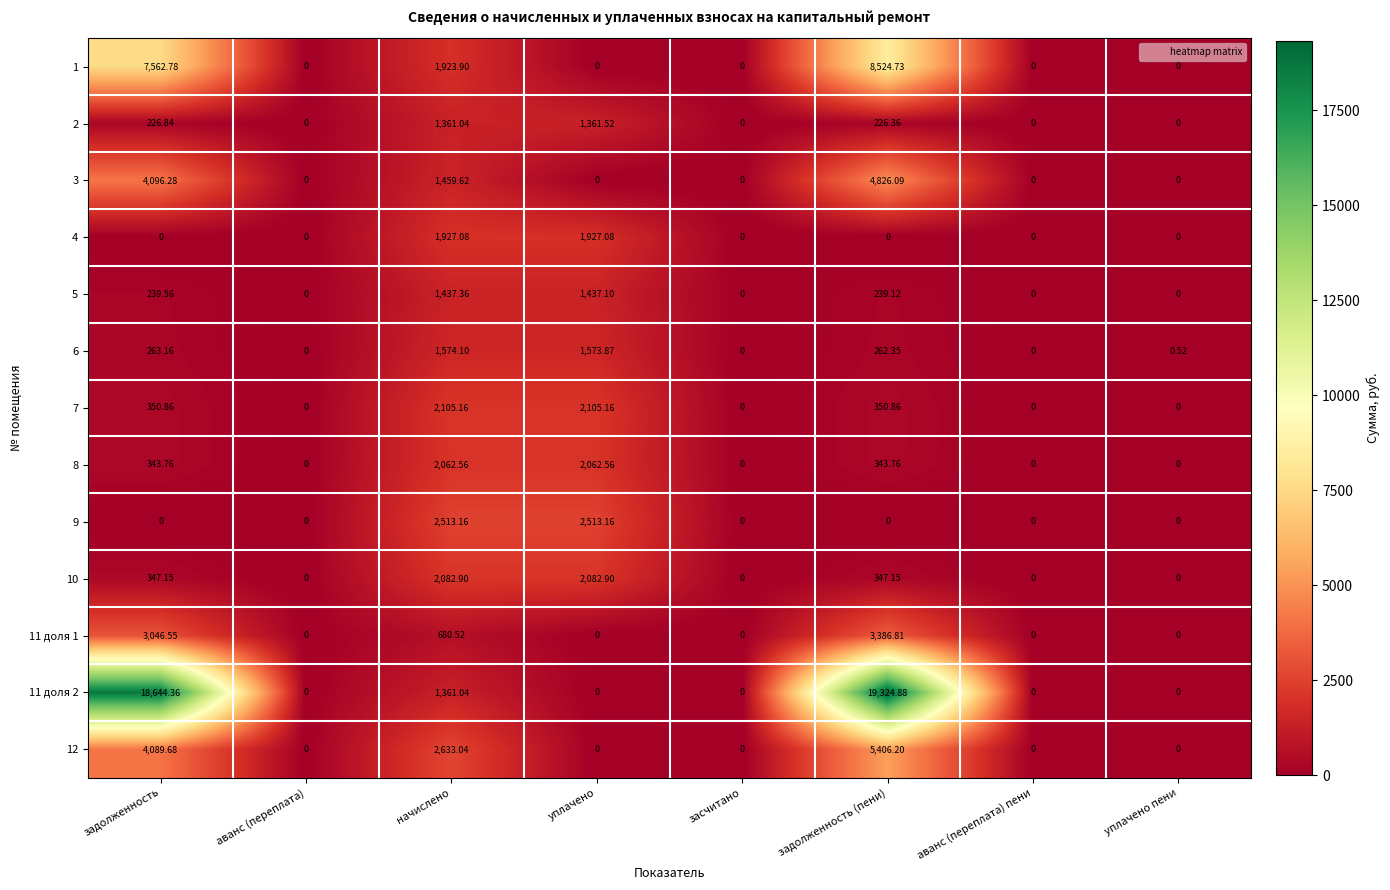

Is the value of 1 at уплачено greater than the value of 7 at задолженность?

No